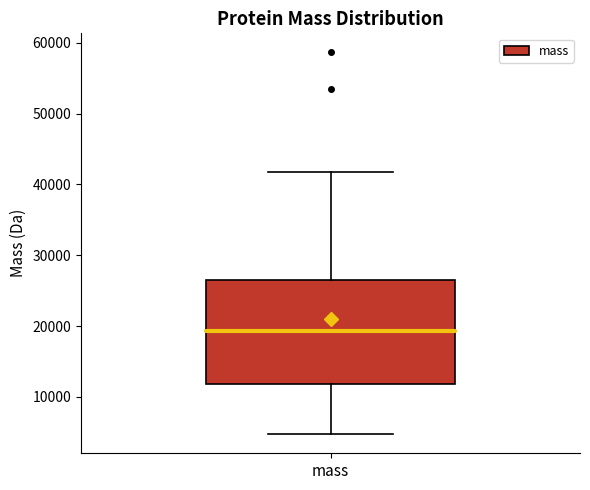

Transcribe this box plot: give where the median line is, the range the box spans, and where the two whiskers end, as read against the y-axis. The values are not printed on the chart, so give them approximately, as read against the axis.

median 19000, box 12000 to 27000, whiskers 5000 to 42000